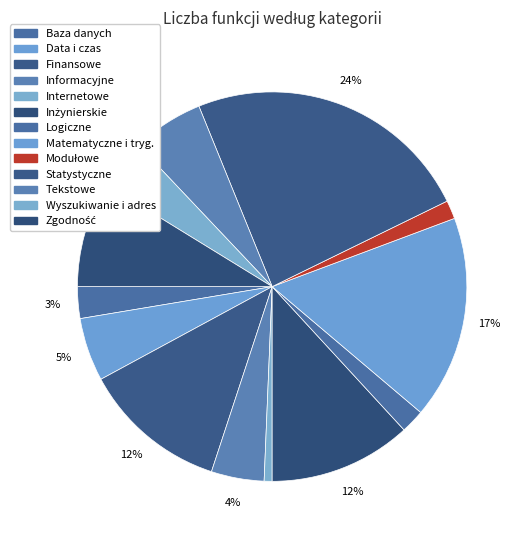

True or false: Wyszukiwanie i adres accounts for 4% of the total.

True